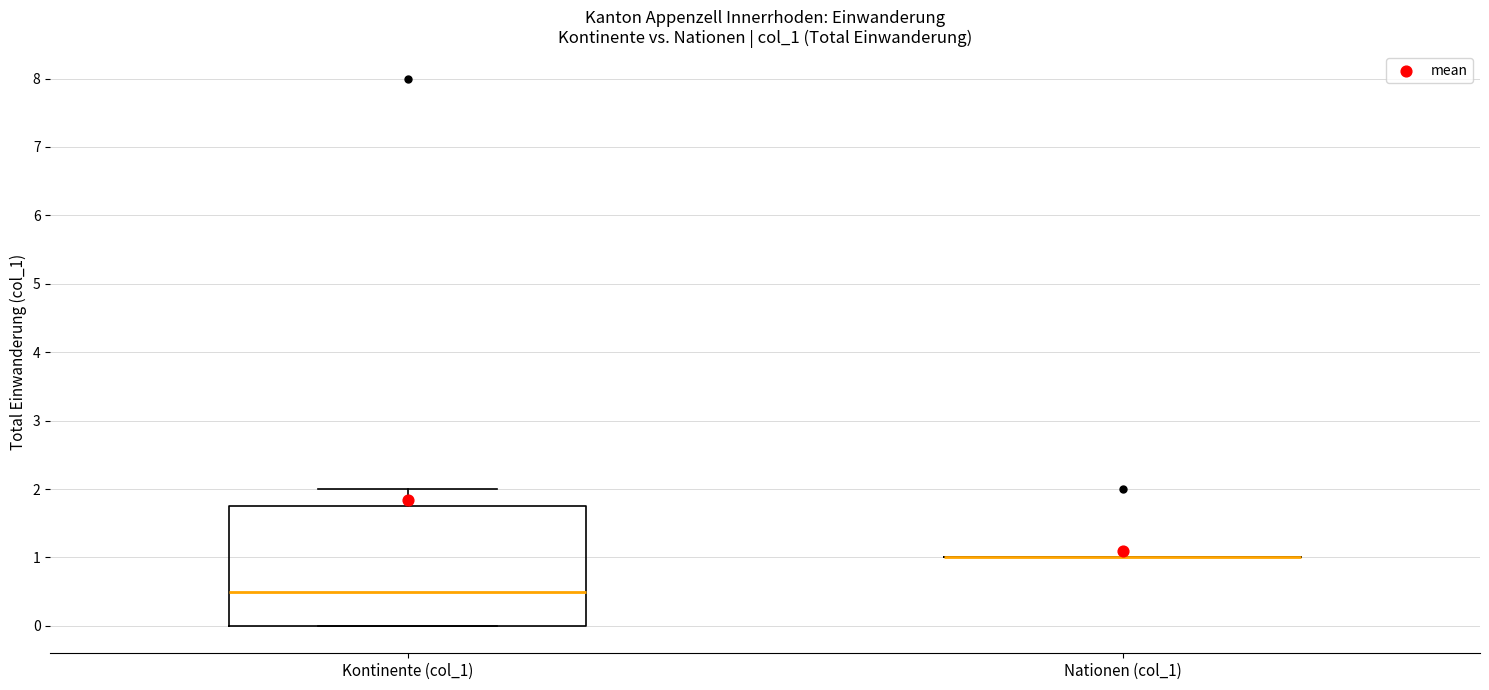

Reading left to right, read every box against the y-axis: the position of its median line, the range the box covers, and the ends of its whiskers. The values are not printed on the chart, so give them approximately, as read against the axis.

Kontinente (col_1): median 0.5, box 0.0 to 1.8, whiskers 0.0 to 2.0
Nationen (col_1): box collapsed to a line at 1.0, whiskers 1.0 to 1.0